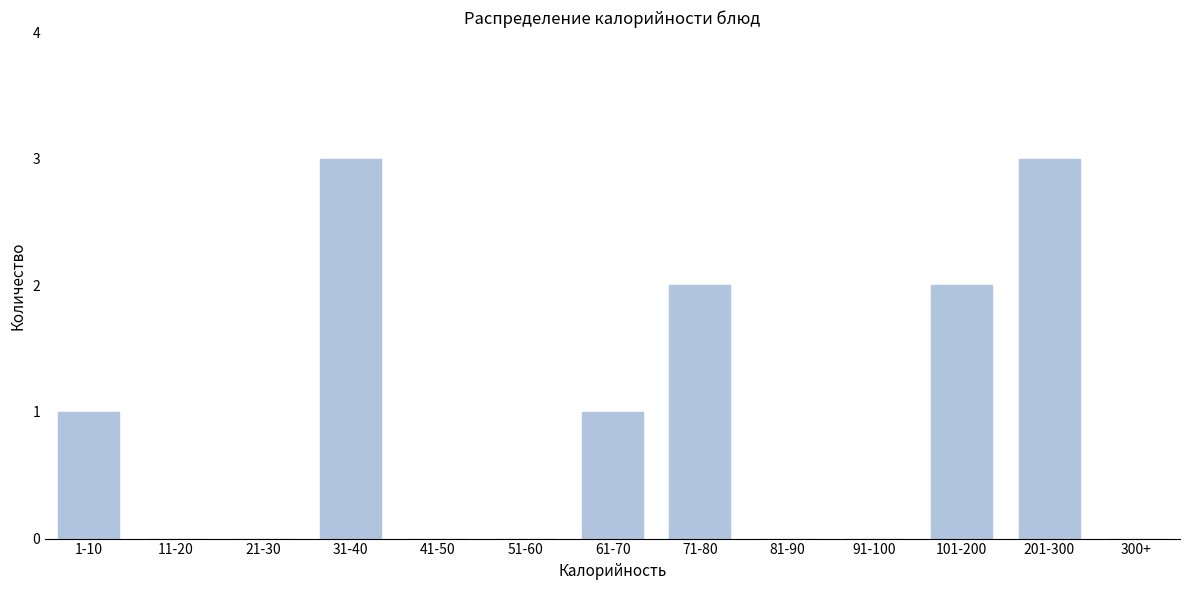

Reading left to right, list all the values displayed in this chart.

1-10=1	11-20=0	21-30=0	31-40=3	41-50=0	51-60=0	61-70=1	71-80=2	81-90=0	91-100=0	101-200=2	201-300=3	300+=0